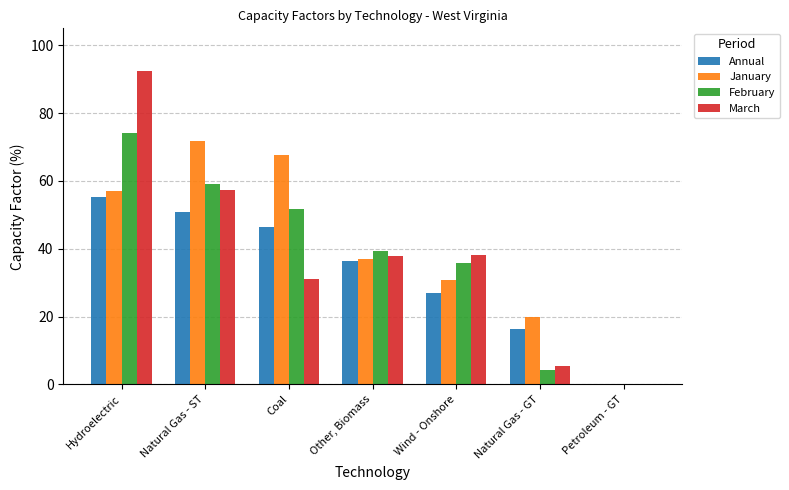

At which category does the chart reach its peak across all series?

Hydroelectric